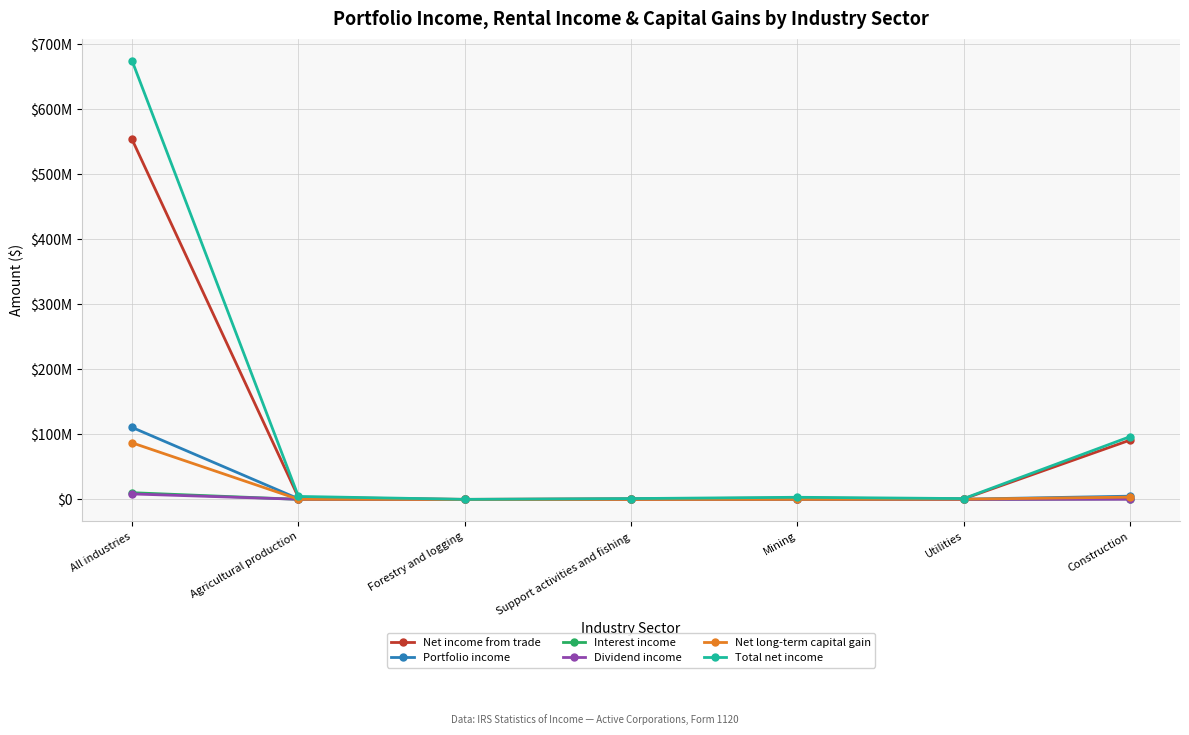

True or false: Portfolio income and Net income from trade cross at least once.

False